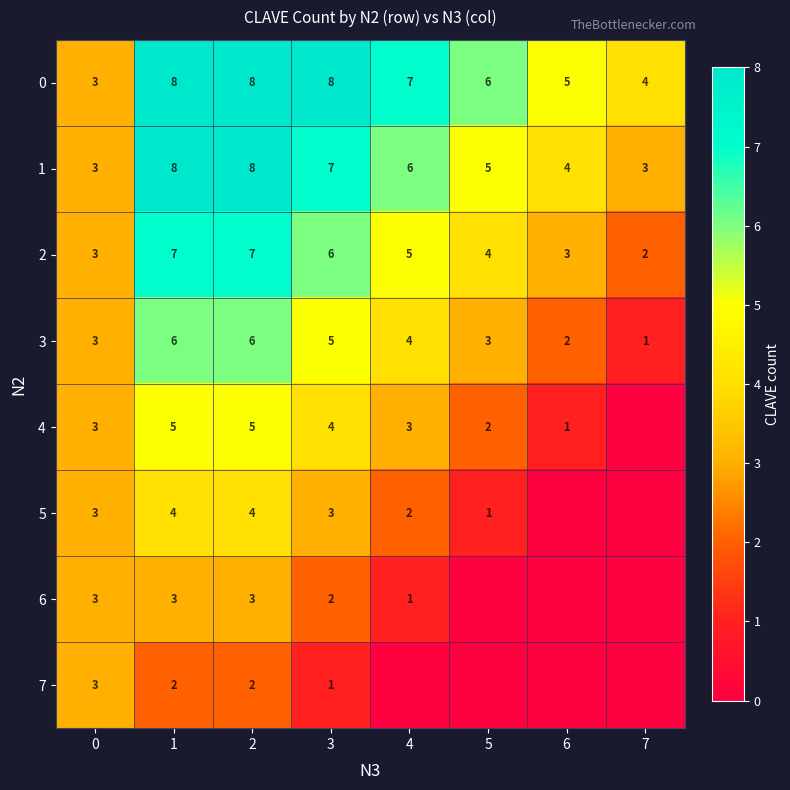

What is the difference between the second highest and minimum values in the 0 series?

5